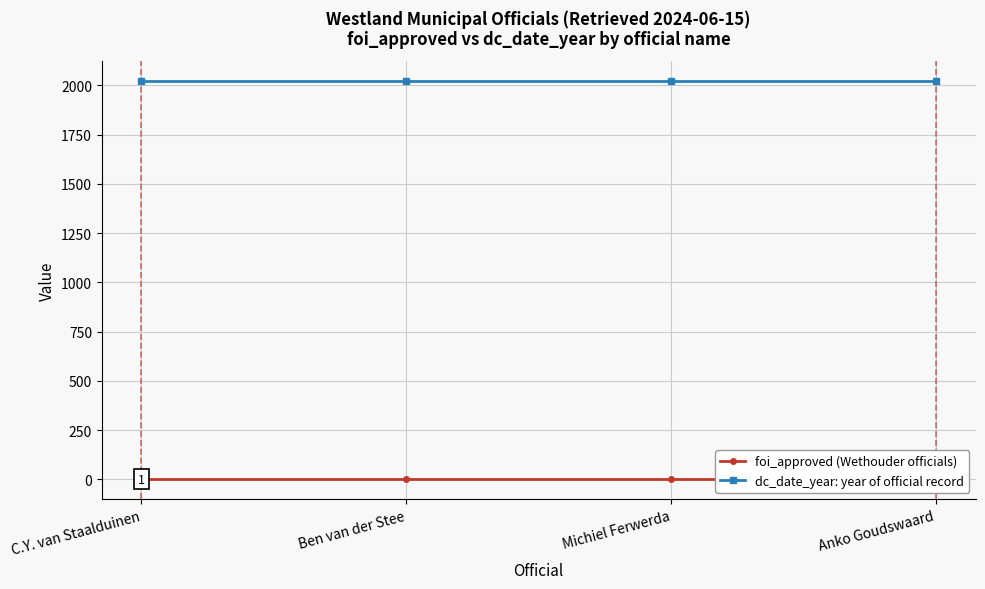

What is the total value across all series at Ben van der Stee?

2024